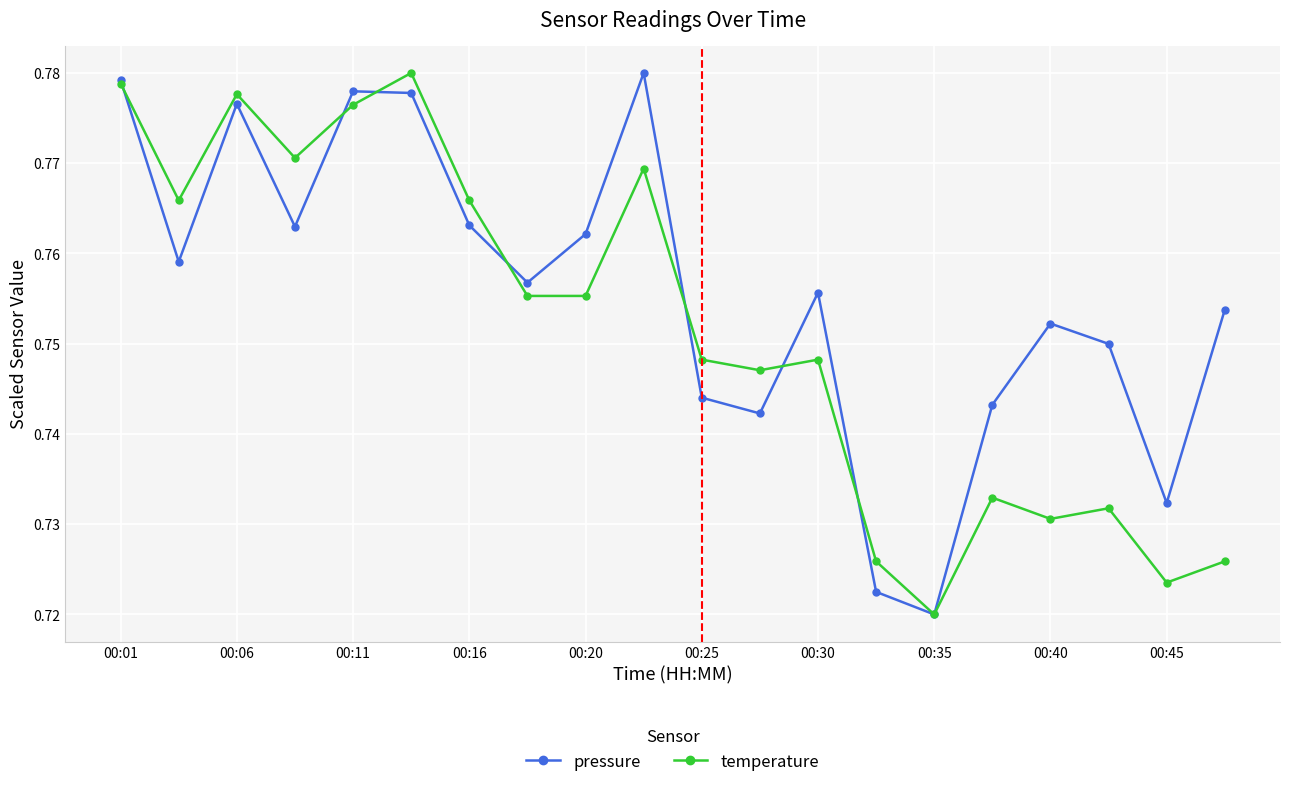

In pressure, how many points are higher than both neighbors (excluding endpoints)?

5